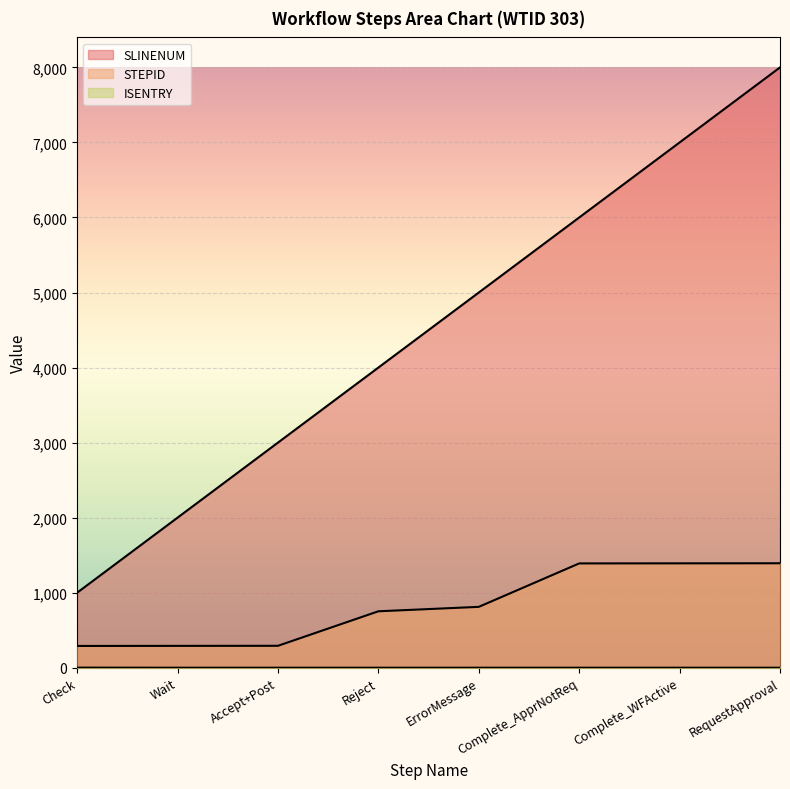

What is the sum of the STEPID values at Reject and Accept+Post?

1044